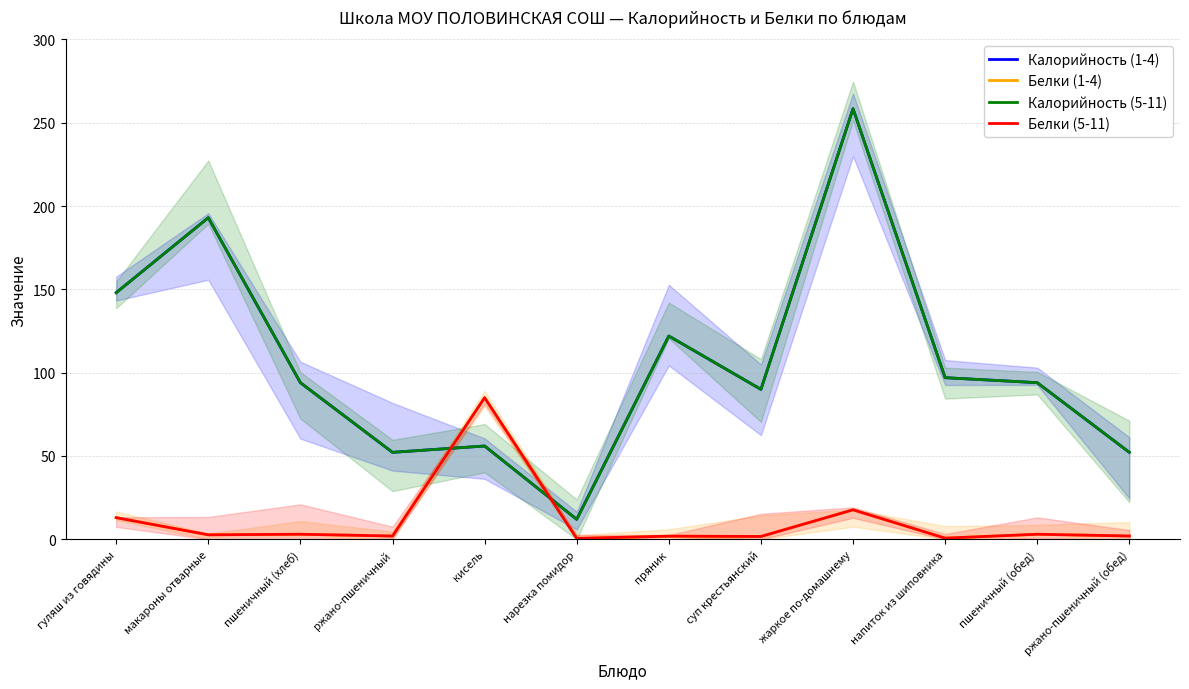

At which label does Белки (5-11) reach its peak?

кисель